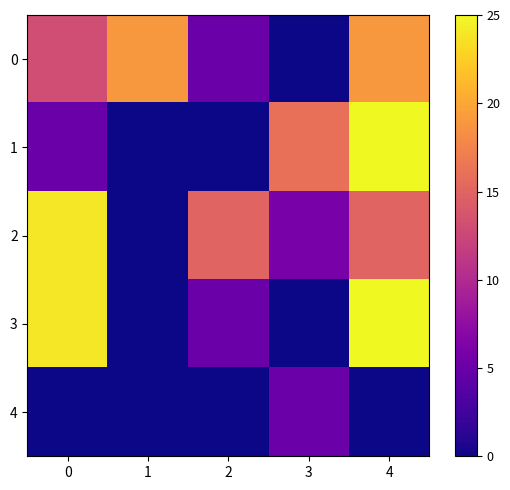

Reading left to right, what are all the values shown in this chart?

0: 0=13	1=19	2=5	3=0	4=19
1: 0=5	1=0	2=0	3=16	4=25
2: 0=24	1=0	2=15	3=6	4=15
3: 0=24	1=0	2=5	3=0	4=25
4: 0=0	1=0	2=0	3=5	4=0